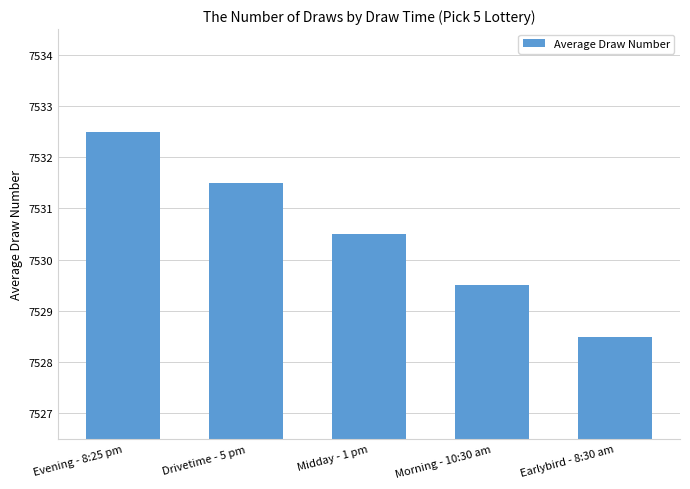

What is the label of the 5th bar from the right?

Evening - 8:25 pm